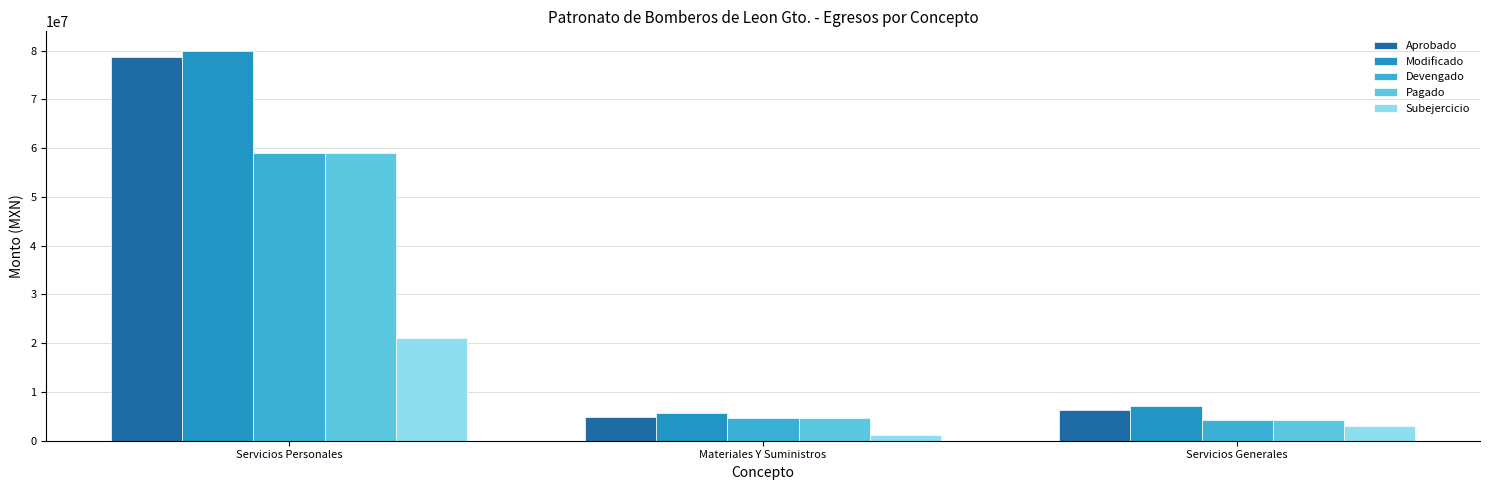

What is the highest value of the Pagado series?

58891976.8